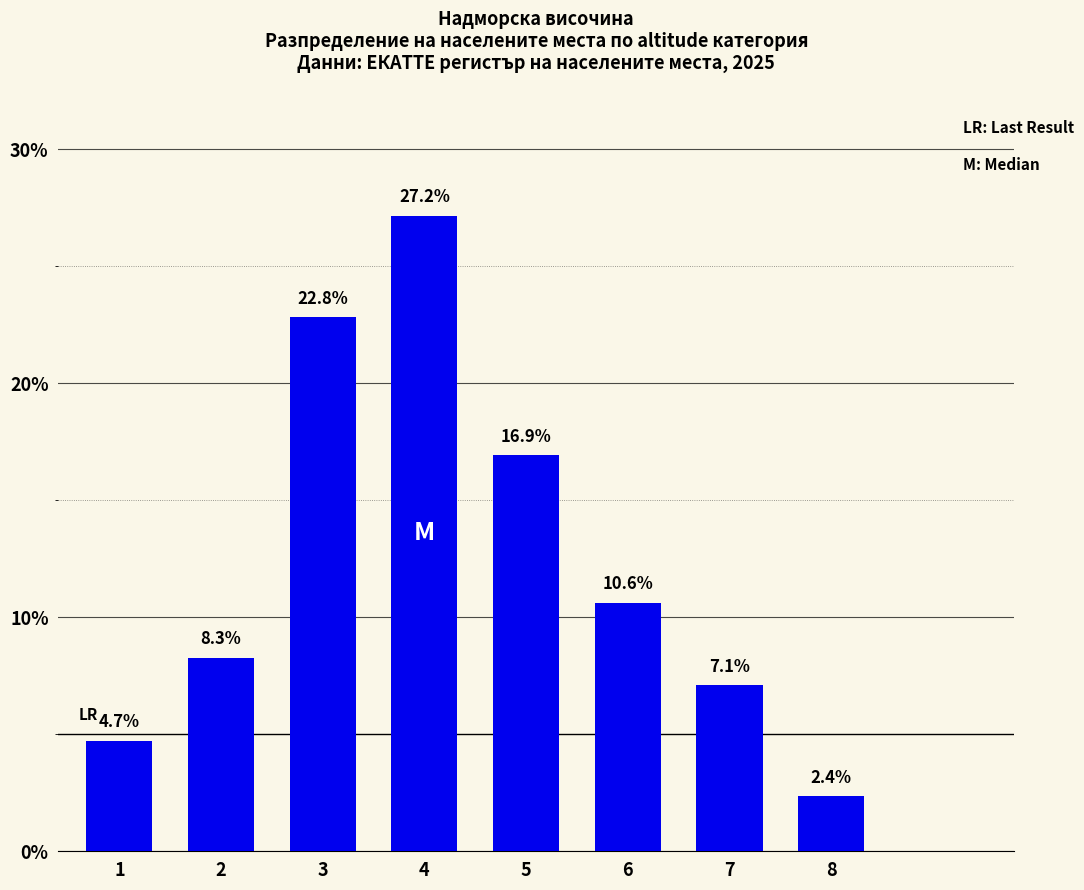

The value at 2 is 8.3. True or false?

True